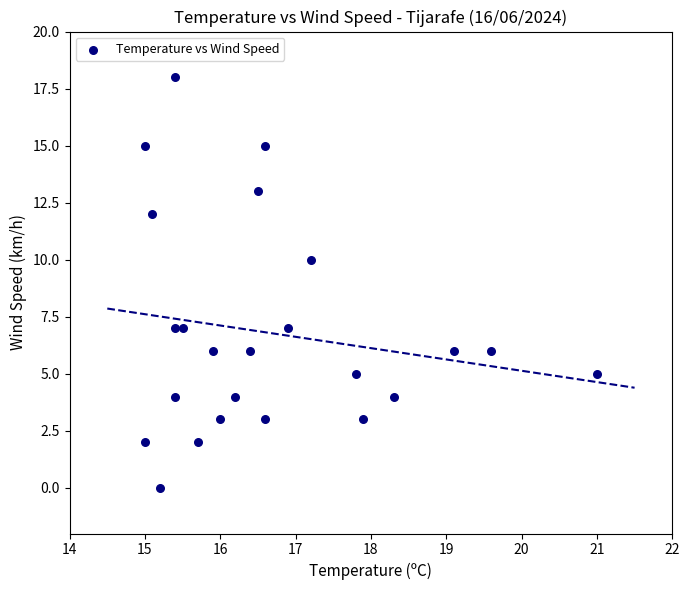

What is the range of Y values (max minus min)?

18